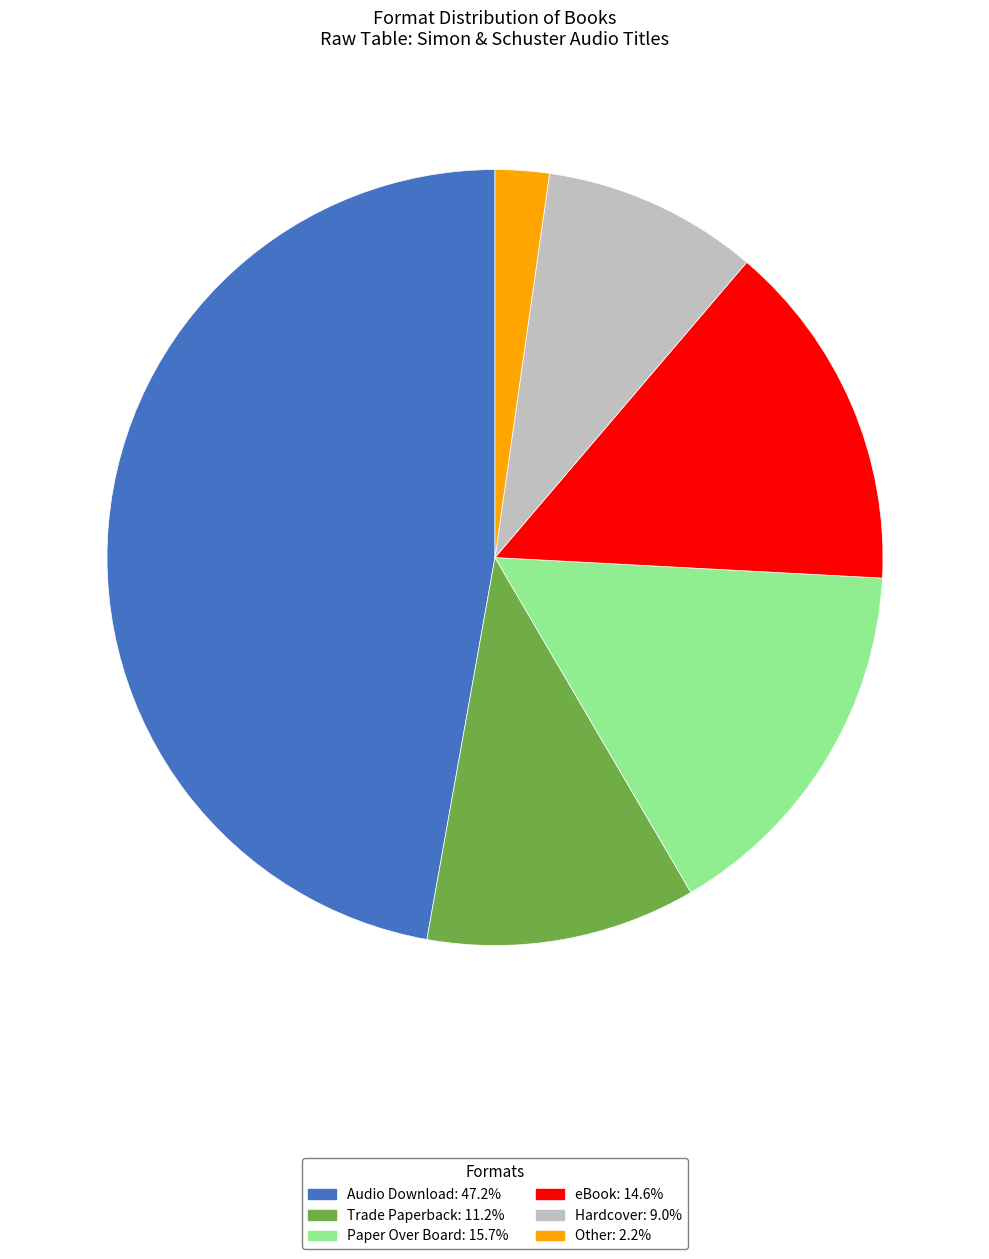

Combined, do Audio Download: 47.2% and eBook: 14.6% account for over 50%?

Yes